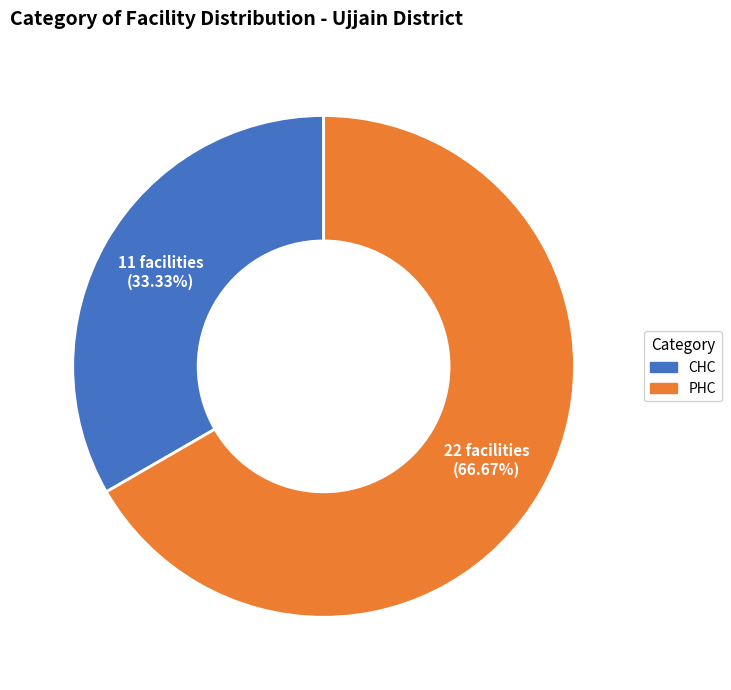

How many segments does this pie chart have?

2